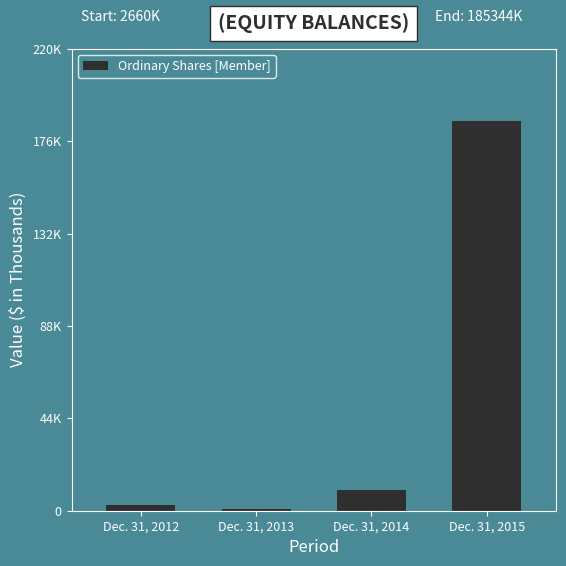

Is it true that the value at Dec. 31, 2012 is 2660?

True